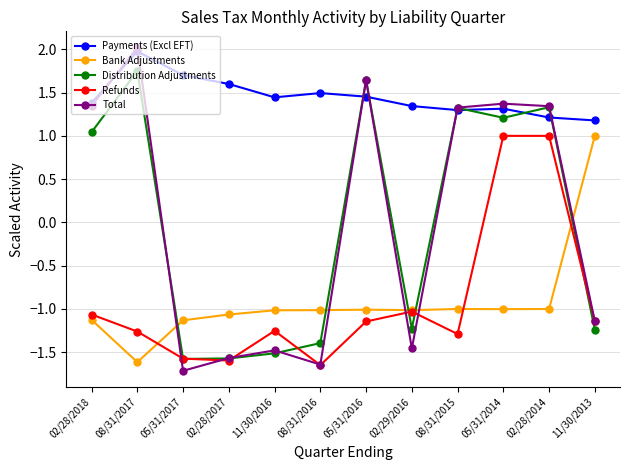

The value of Distribution Adjustments at 08/31/2015 is 1.9. True or false?

False